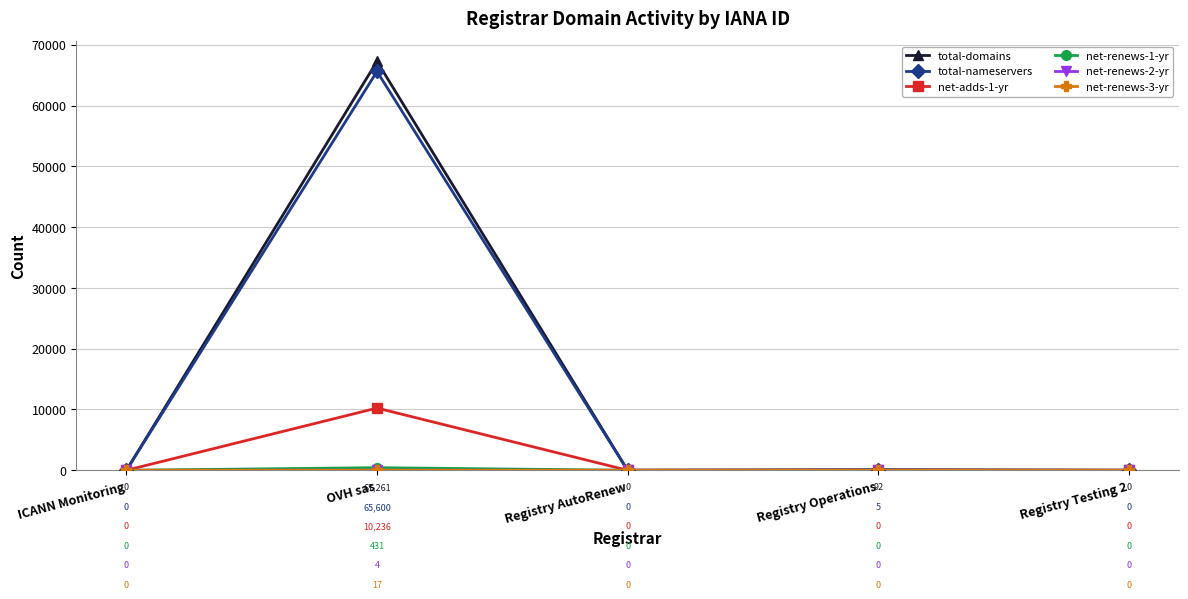

How many lines are shown in the chart?

6